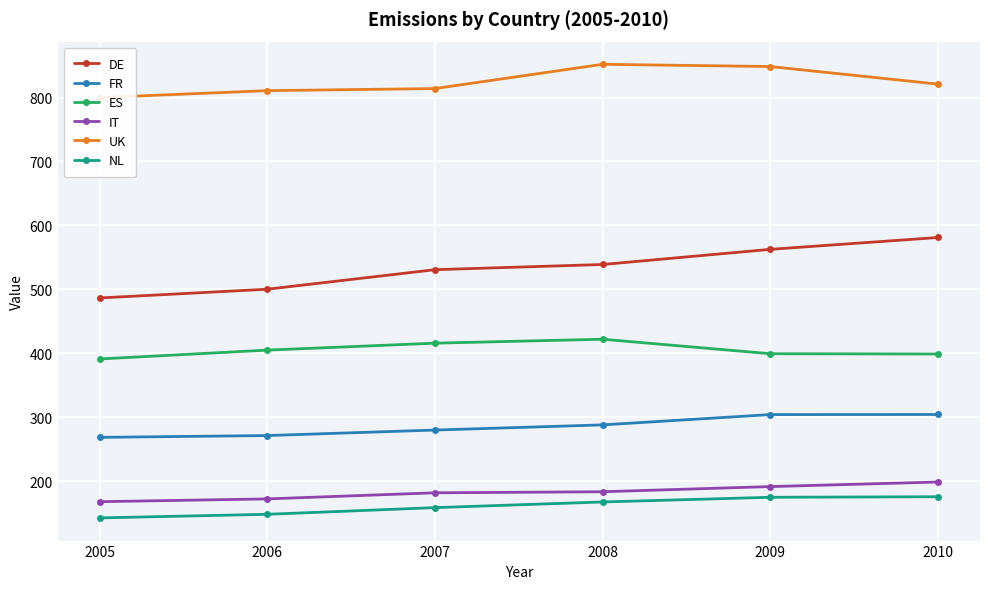

True or false: UK and NL cross at least once.

False